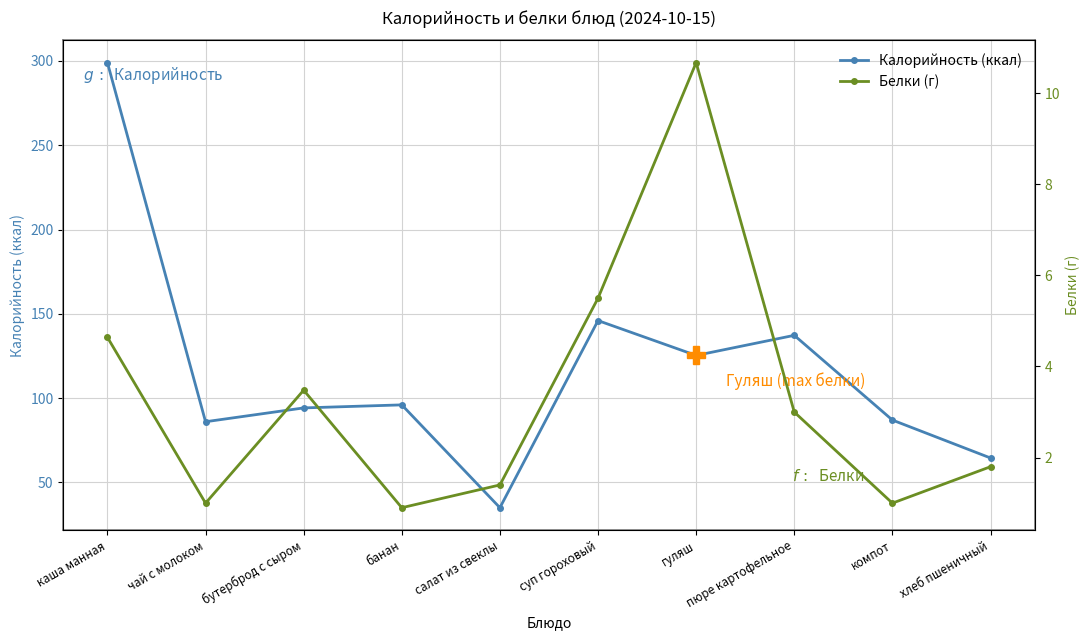

List the series in order of their overall mean, highest first.

Калорийность (ккал), Белки (г)